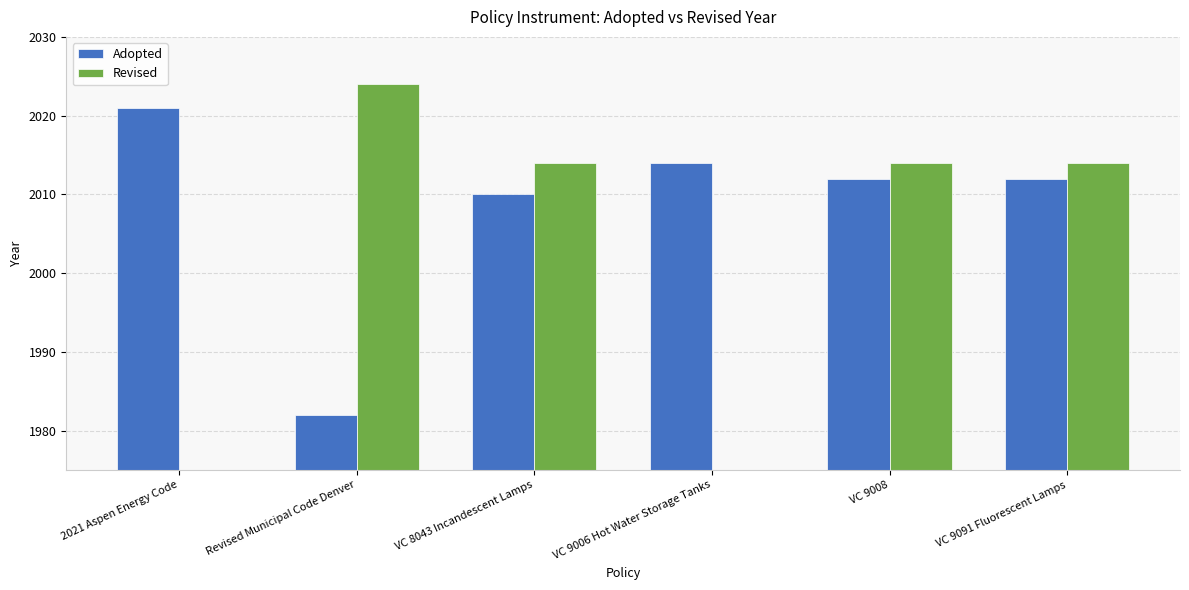

Which label corresponds to the largest value in the chart?

Revised Municipal Code Denver